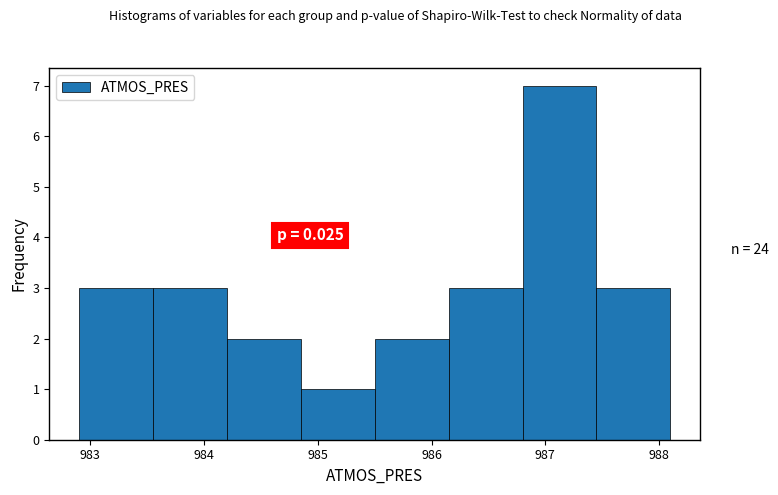

Over which range of the x-axis is the bar tallest?

986.80 to 987.45